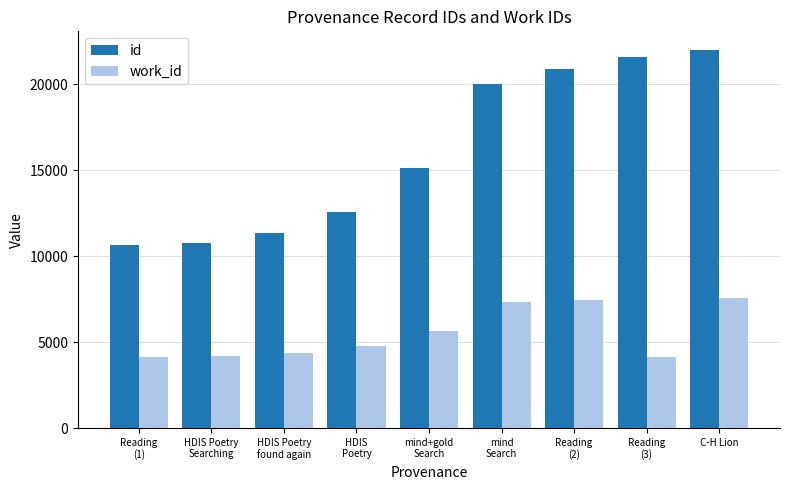

What is the sum of the work_id values at Reading
(3) and mind
Search?

11487